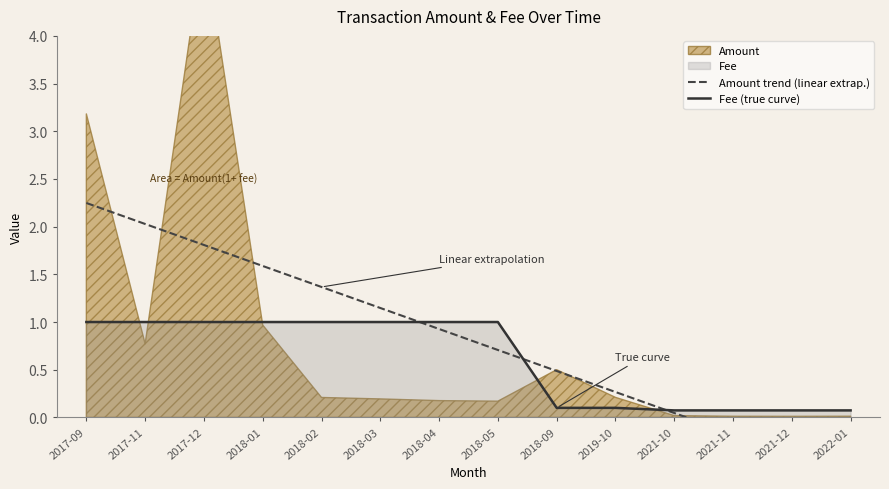

Which series has the largest total across all categories?

Amount trend (linear extrap.)